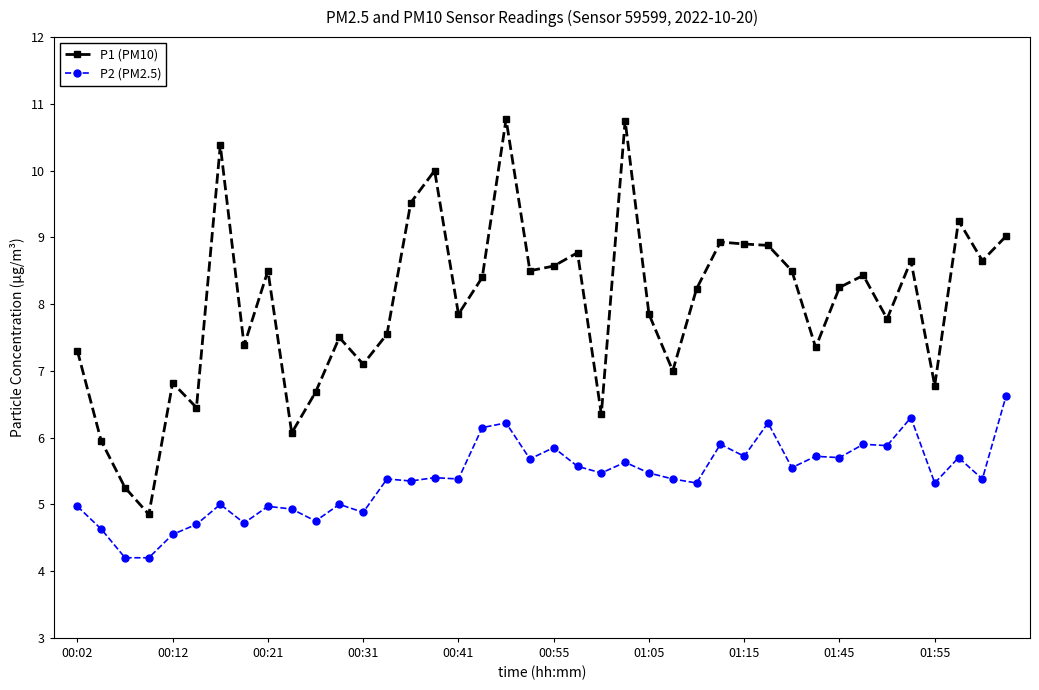

List the series in order of their peak value, lowest first.

P2 (PM2.5), P1 (PM10)